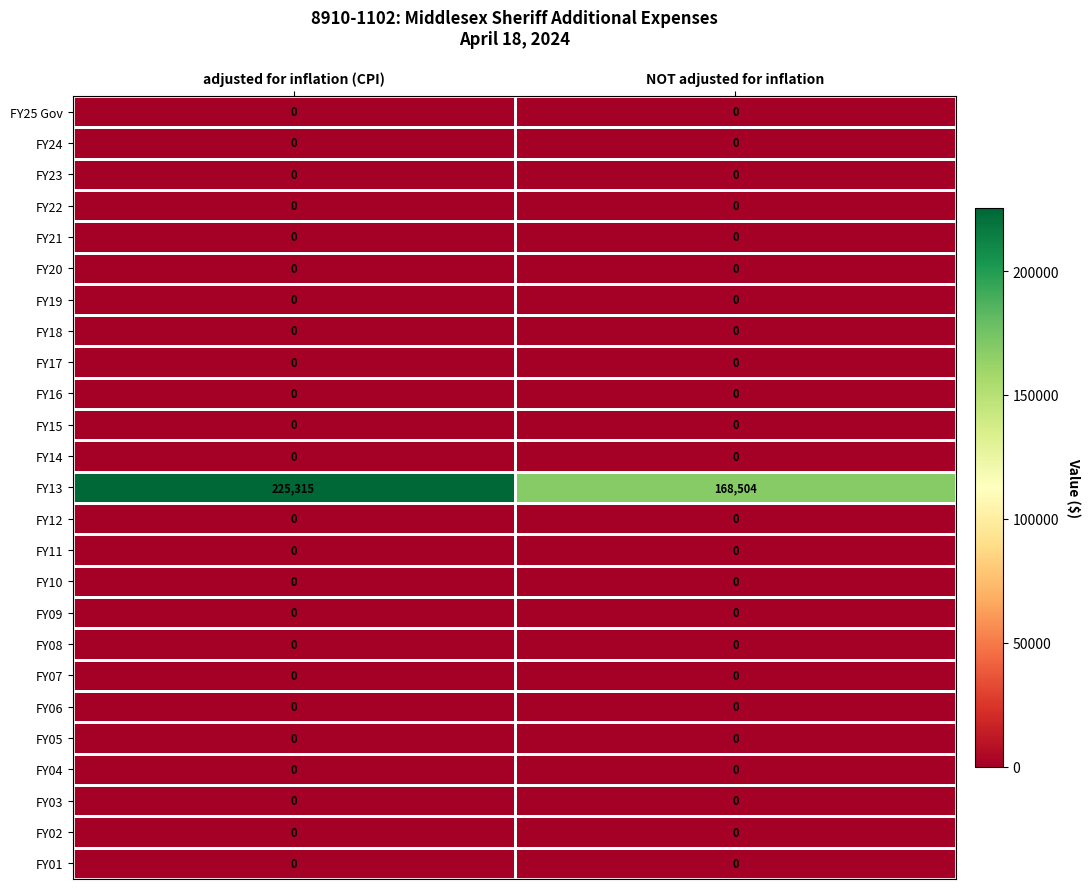

Which series changed the most between adjusted for inflation (CPI) and NOT adjusted for inflation?

FY13